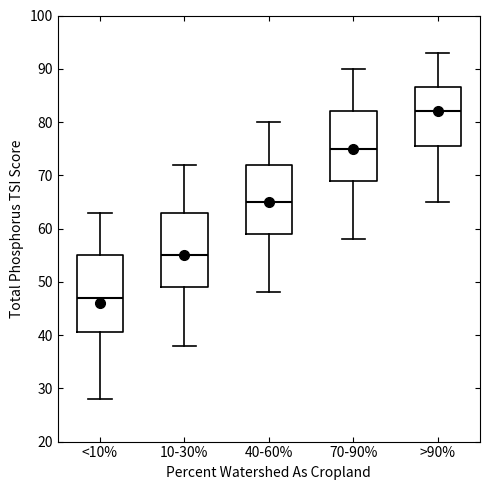

Where is the upper edge of the box for >90% on the y-axis? The values are not printed on the chart, so give them approximately, as read against the axis.

87